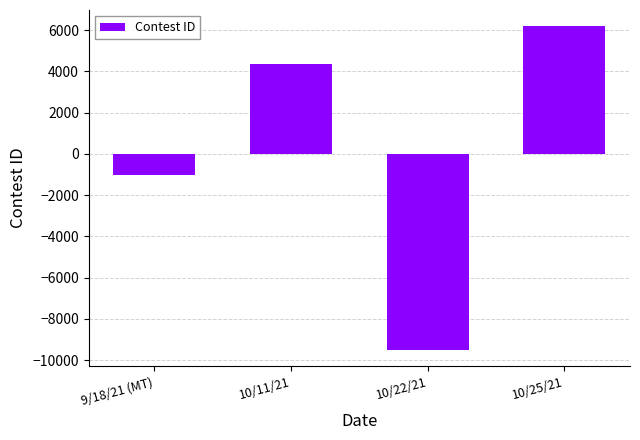

The value at 10/22/21 is -15335. True or false?

False